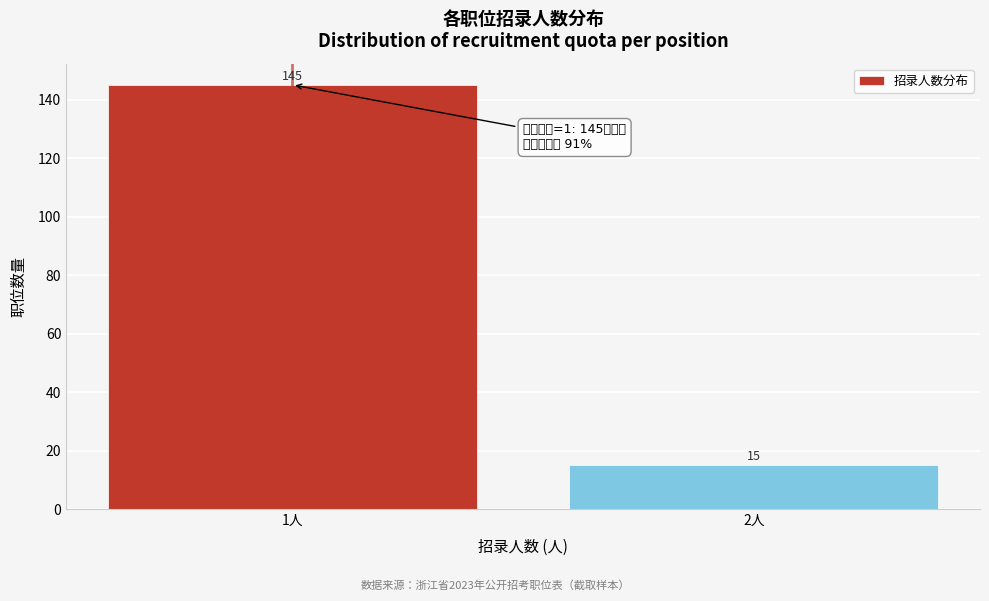

Reading left to right, extract all data points from this chart.

1人=145	2人=15